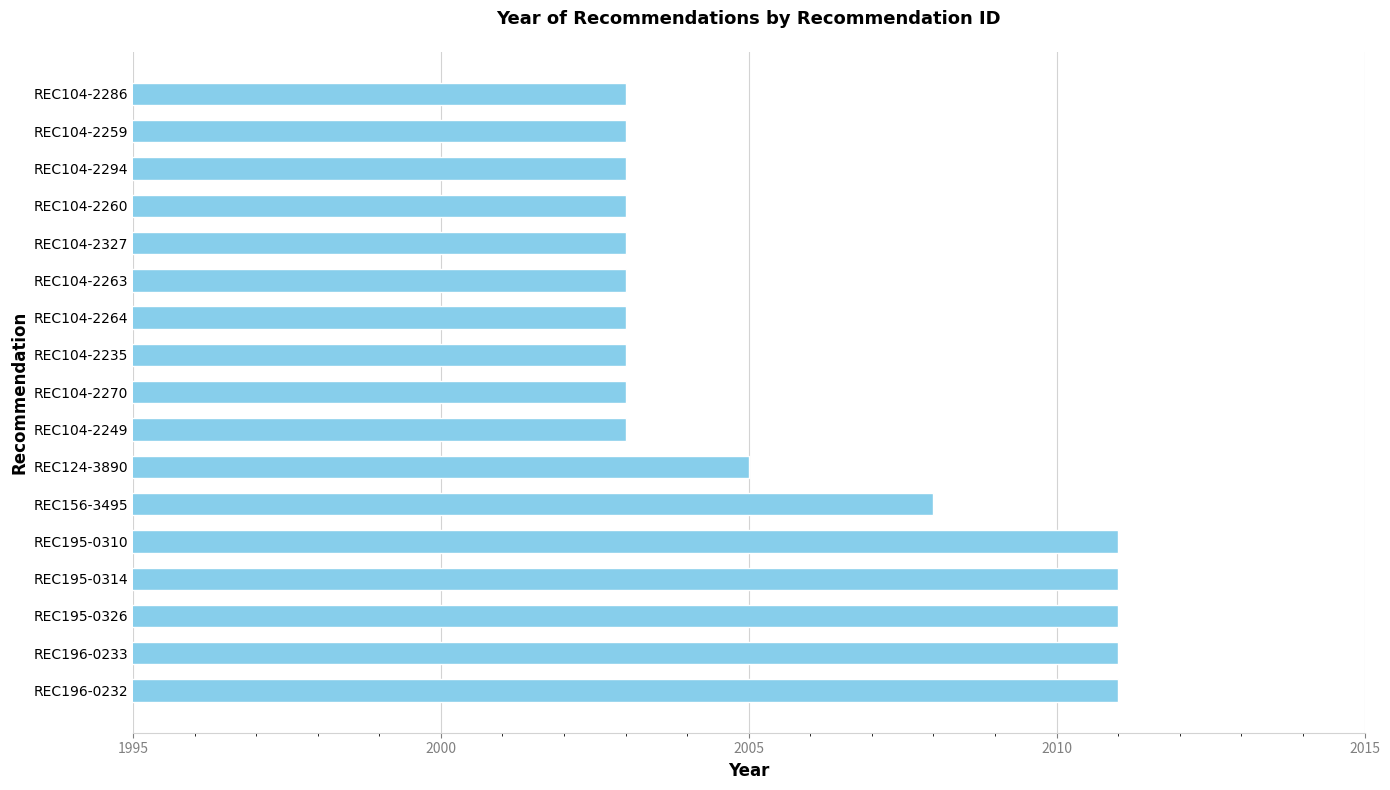

Reading top to bottom, transcribe all the data shown in this chart.

REC104-2286=2003	REC104-2259=2003	REC104-2294=2003	REC104-2260=2003	REC104-2327=2003	REC104-2263=2003	REC104-2264=2003	REC104-2235=2003	REC104-2270=2003	REC104-2249=2003	REC124-3890=2005	REC156-3495=2008	REC195-0310=2011	REC195-0314=2011	REC195-0326=2011	REC196-0233=2011	REC196-0232=2011